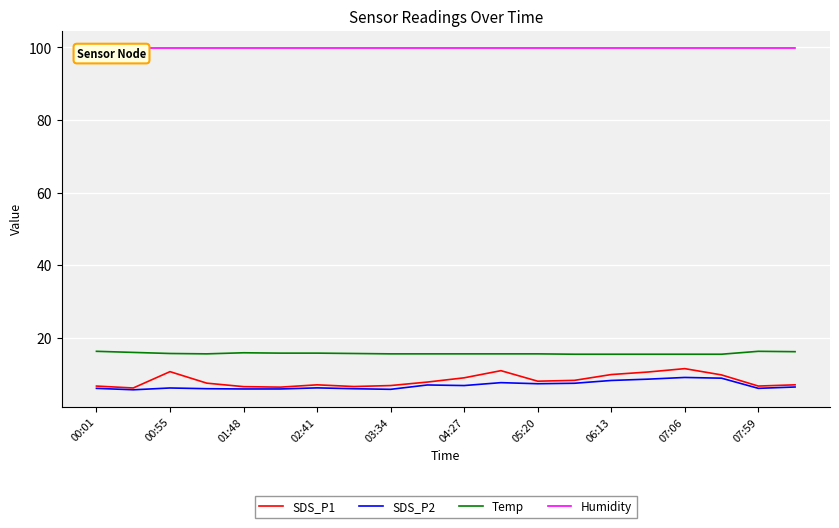

Where does the SDS_P2 series first go above 6?

00:01